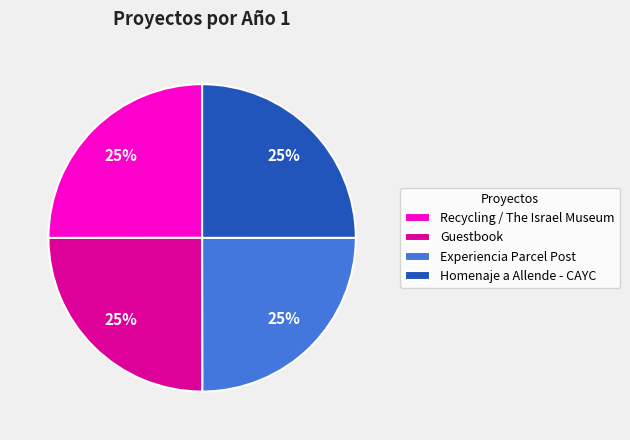

To the nearest percent, what is the combined percentage of Homenaje a Allende - CAYC and Recycling / The Israel Museum?

50%